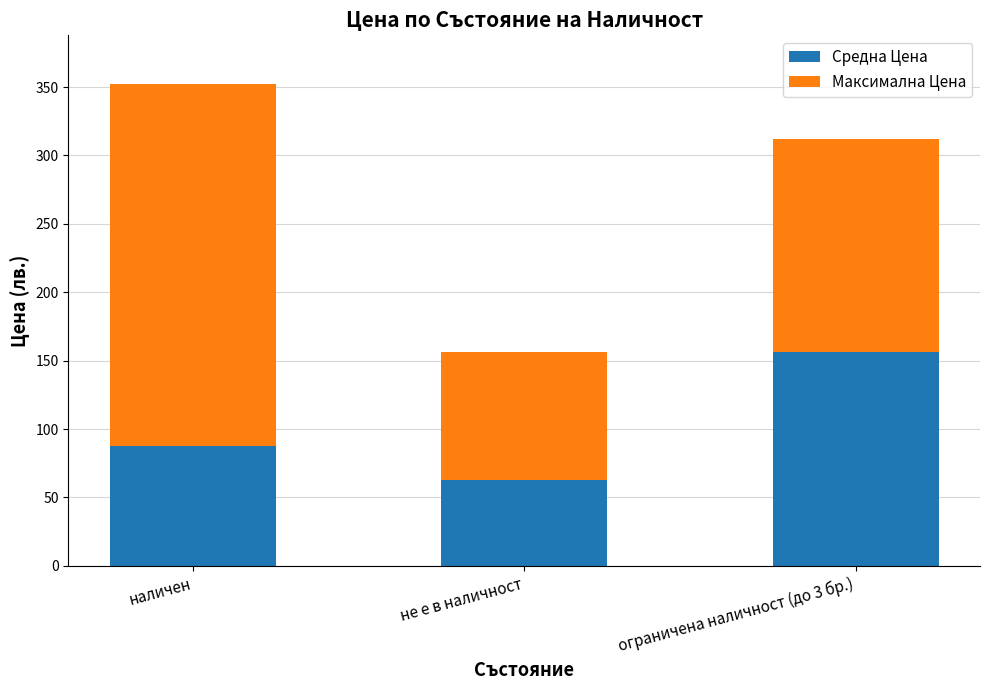

What value does the Средна Цена series have at ограничена наличност (до 3 бр.)?

156.0